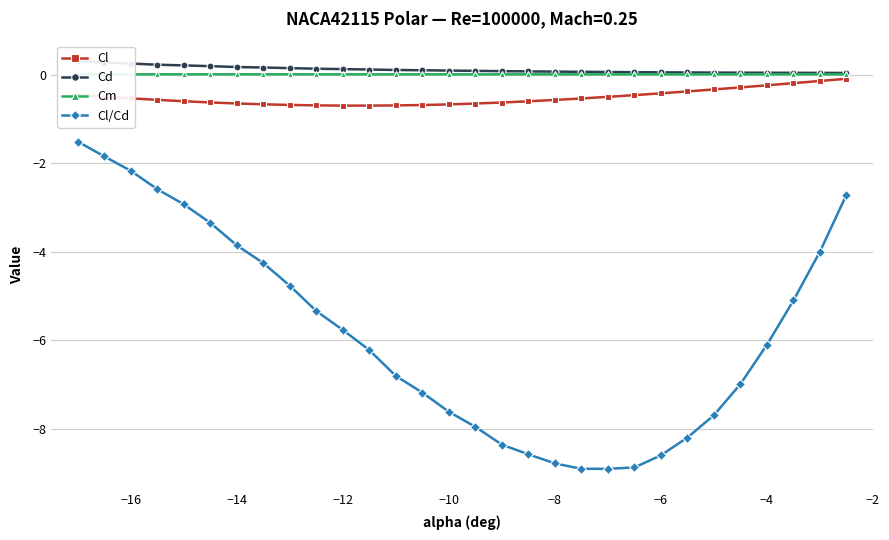

Does the chart have visible grid lines?

Yes